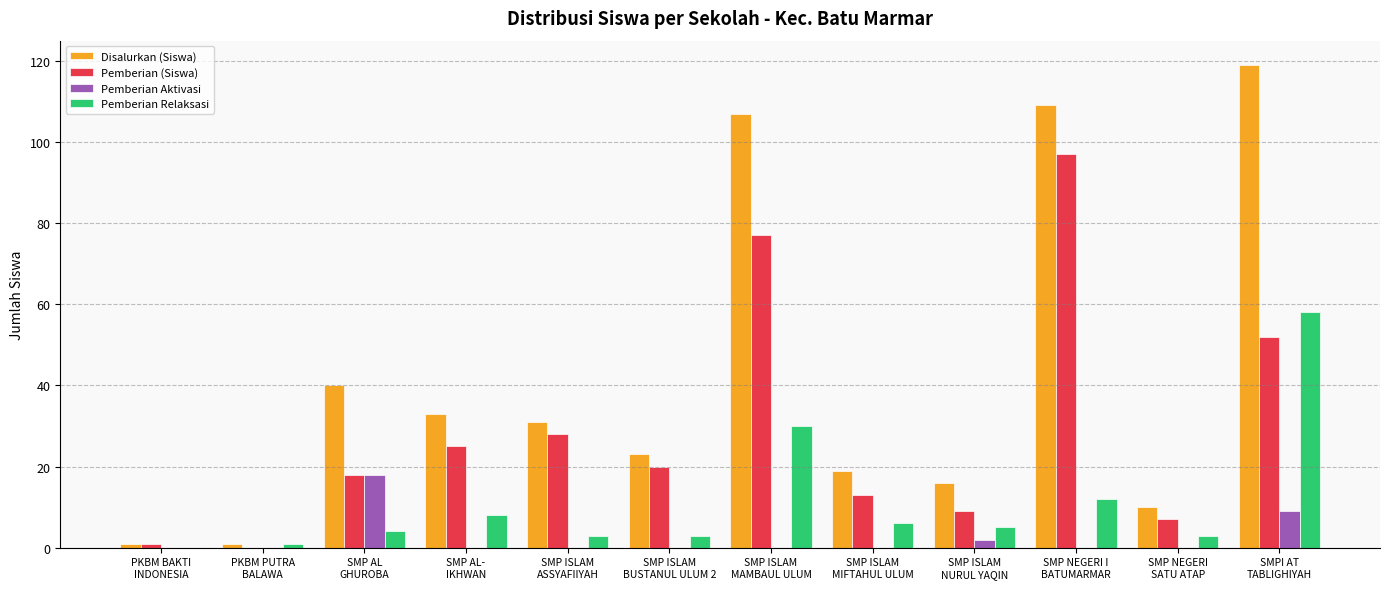

The value of Disalurkan (Siswa) at SMP ISLAM
MIFTAHUL ULUM is 26. True or false?

False